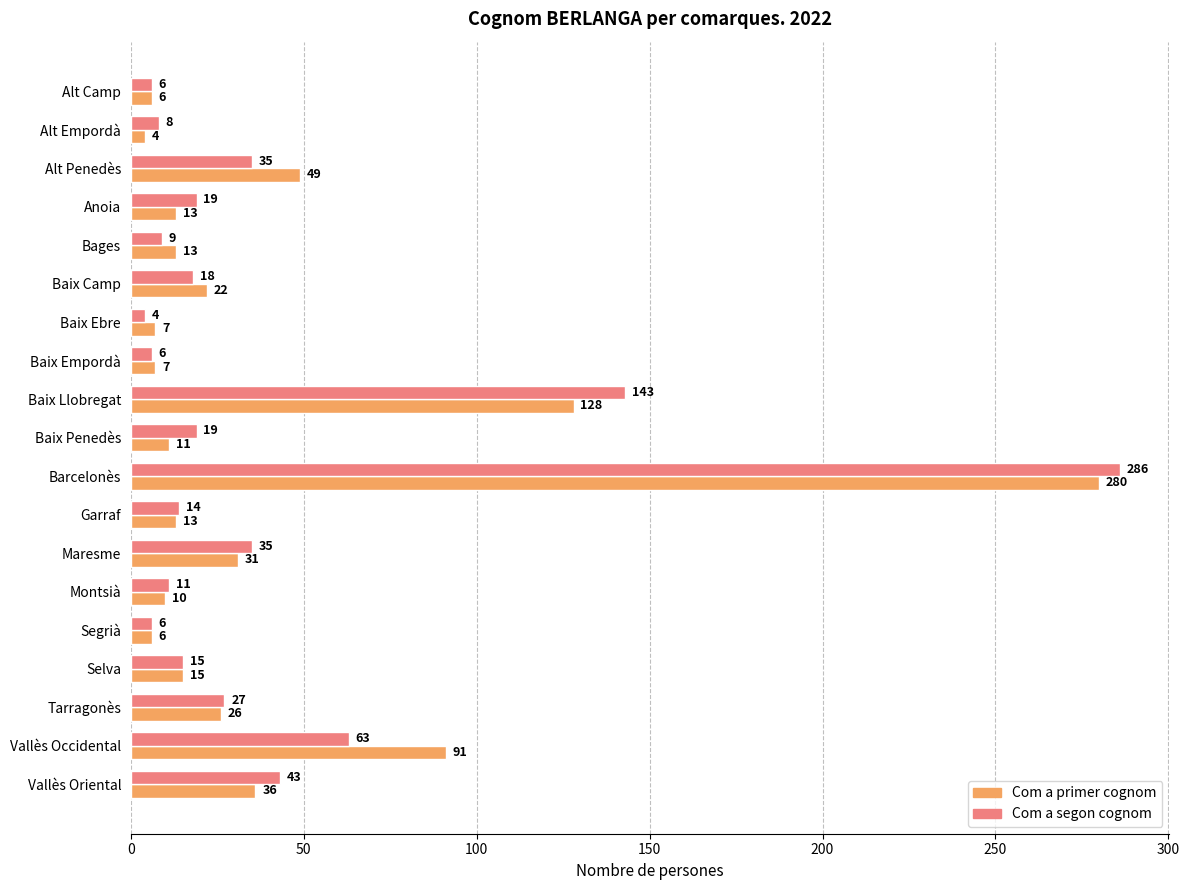

What is the sum of all Com a segon cognom values?

767